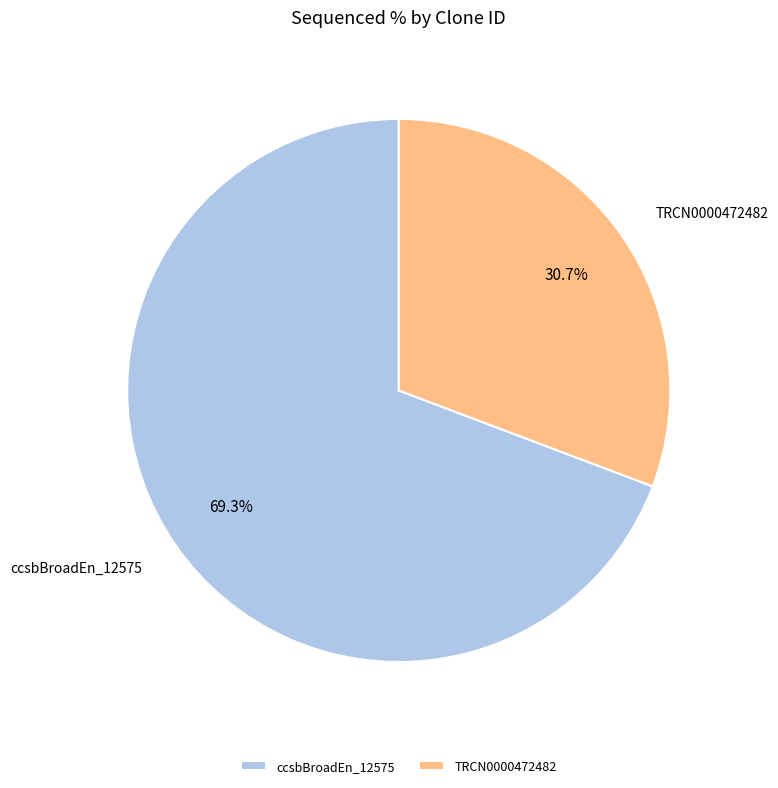

Between TRCN0000472482 and ccsbBroadEn_12575, which is larger?

ccsbBroadEn_12575